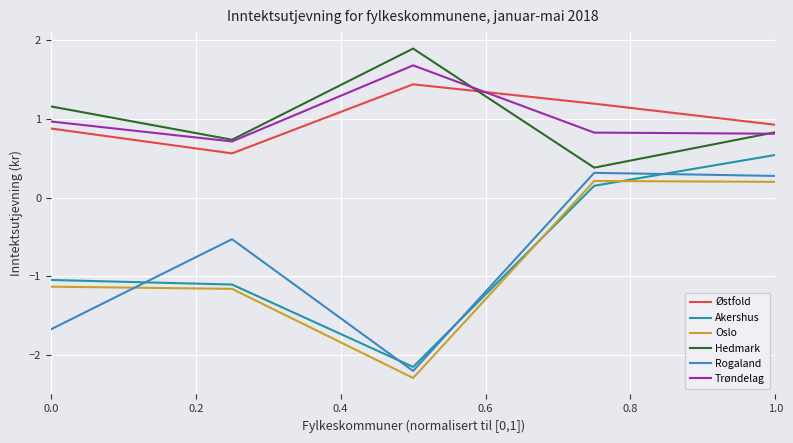

What is the smallest value displayed?

-2.3